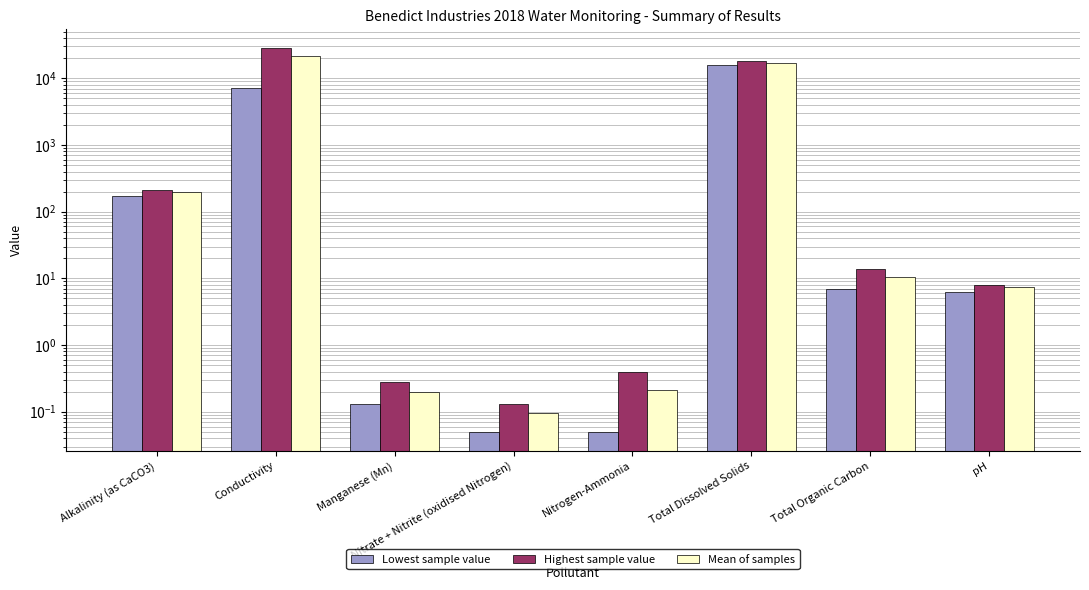

What is the difference between the highest and lowest values at Total Organic Carbon?

7.0